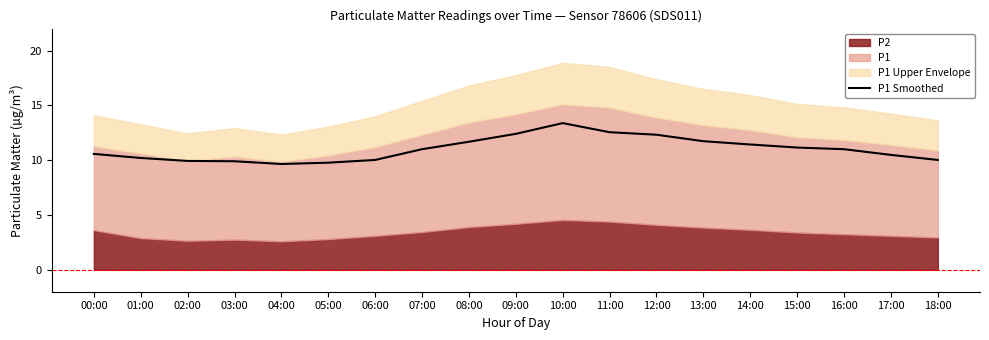

What is the label of the 2nd point from the left?

01:00